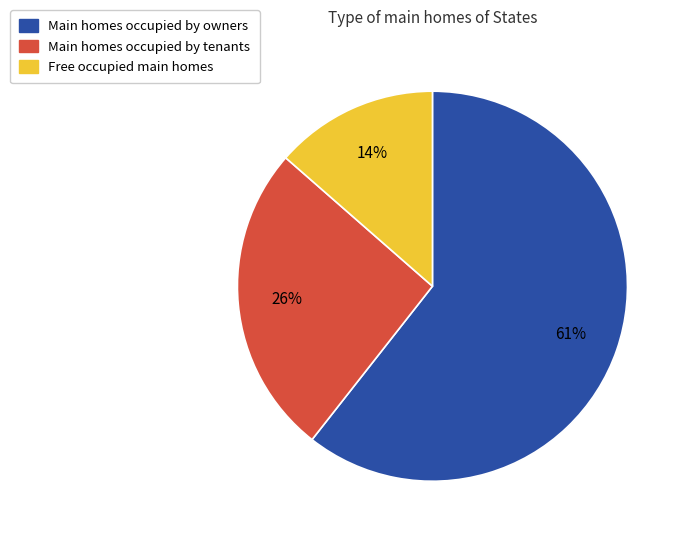

Count the number of slices in the pie.

3